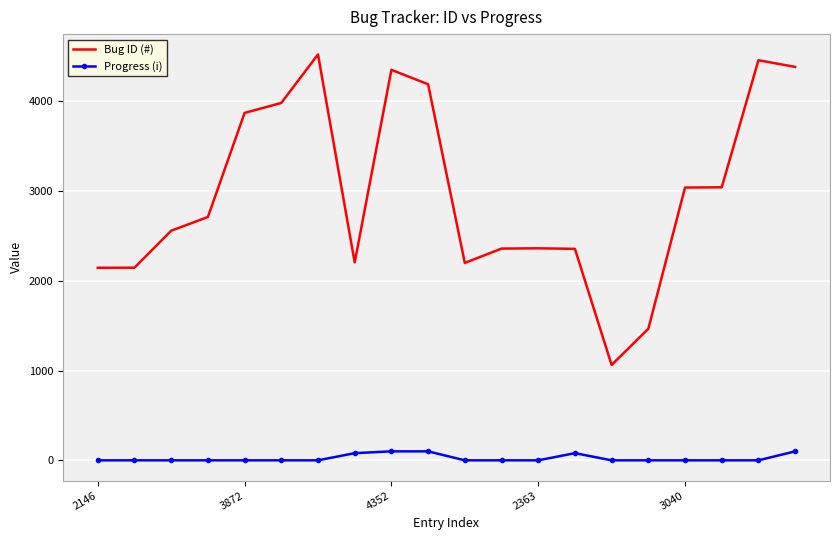

True or false: Bug ID (#) and Progress (i) cross at least once.

False